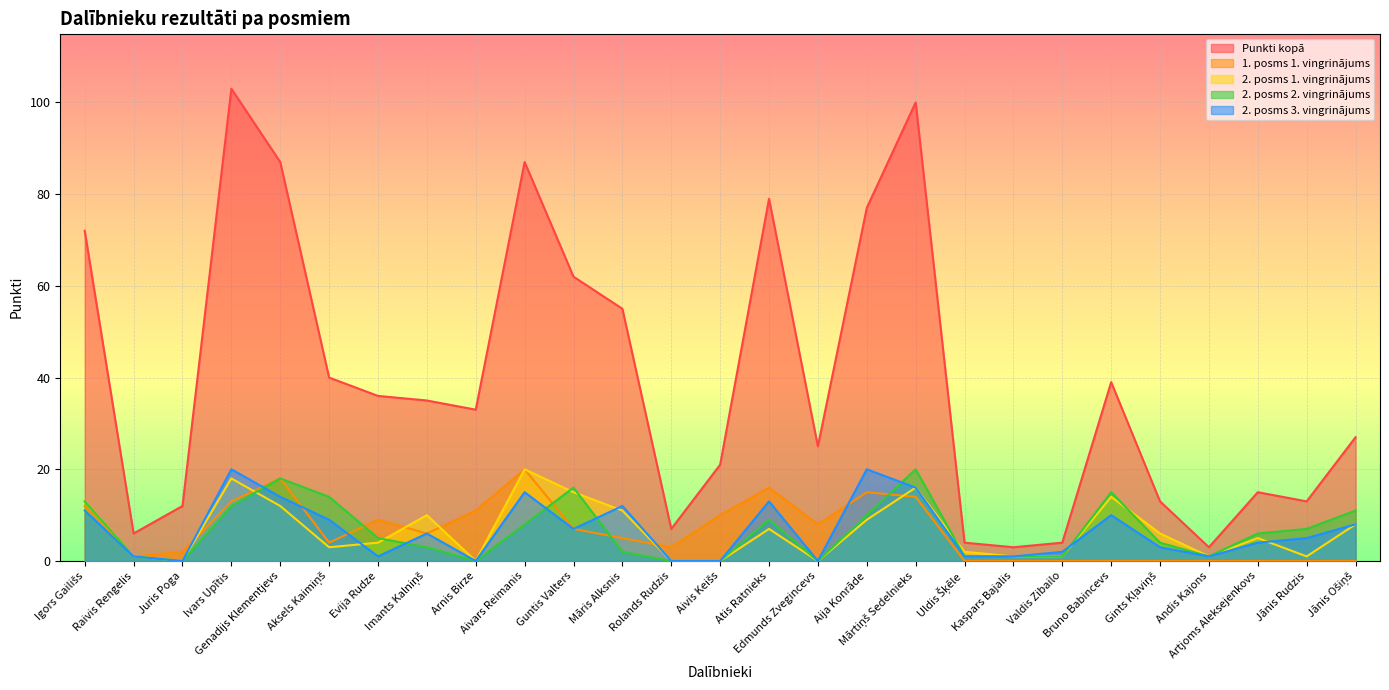

What is the difference between the second highest and minimum values in the 2. posms 3. vingrinājums series?

20